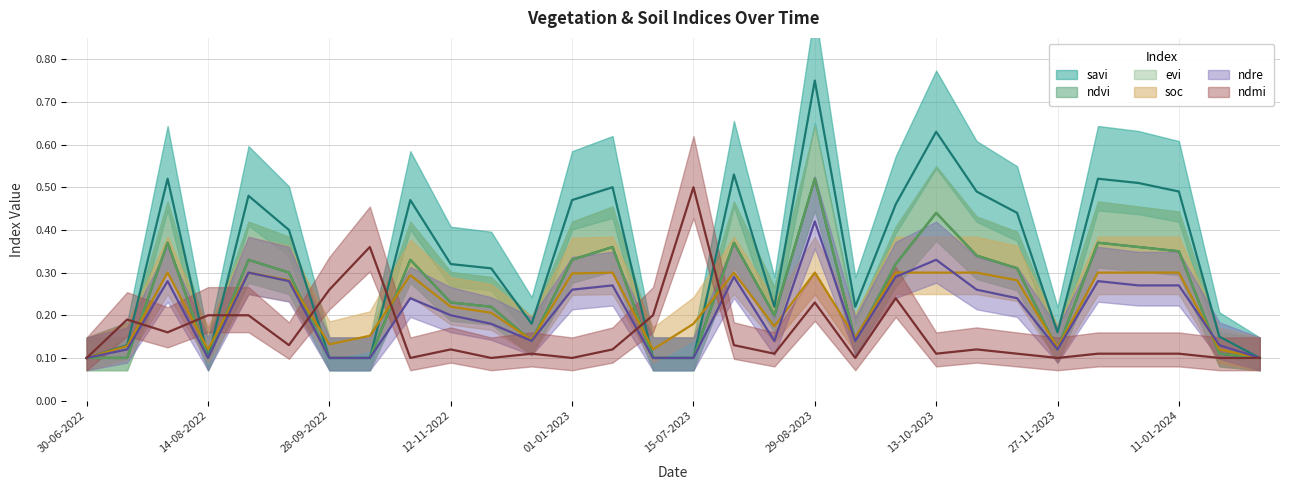

What is the label of the 15th point from the right?

15-07-2023